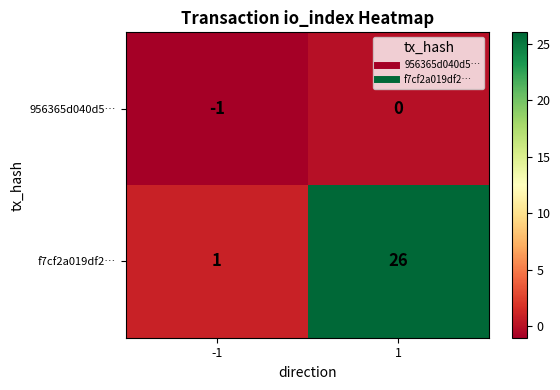

What is the highest value of the f7cf2a019df2… series?

26